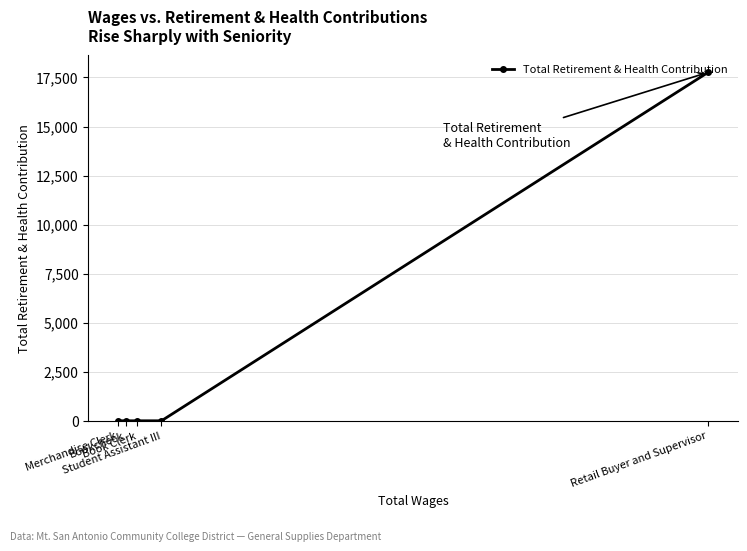

What is the average value?

3552